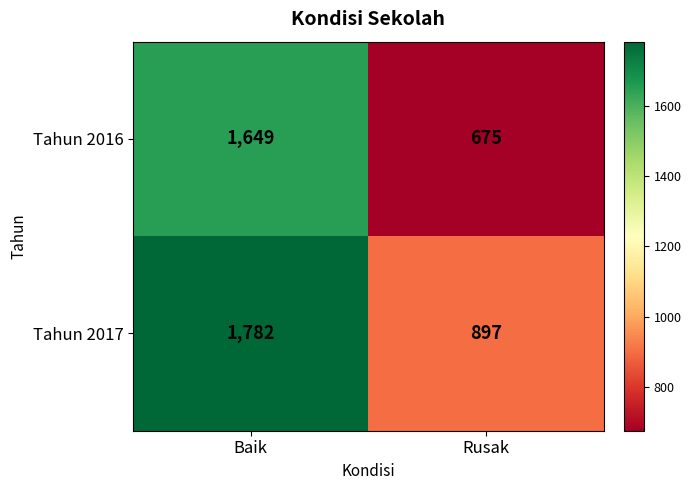

Reading right to left, transcribe all the data shown in this chart.

Tahun 2016: 675	1649
Tahun 2017: 897	1782